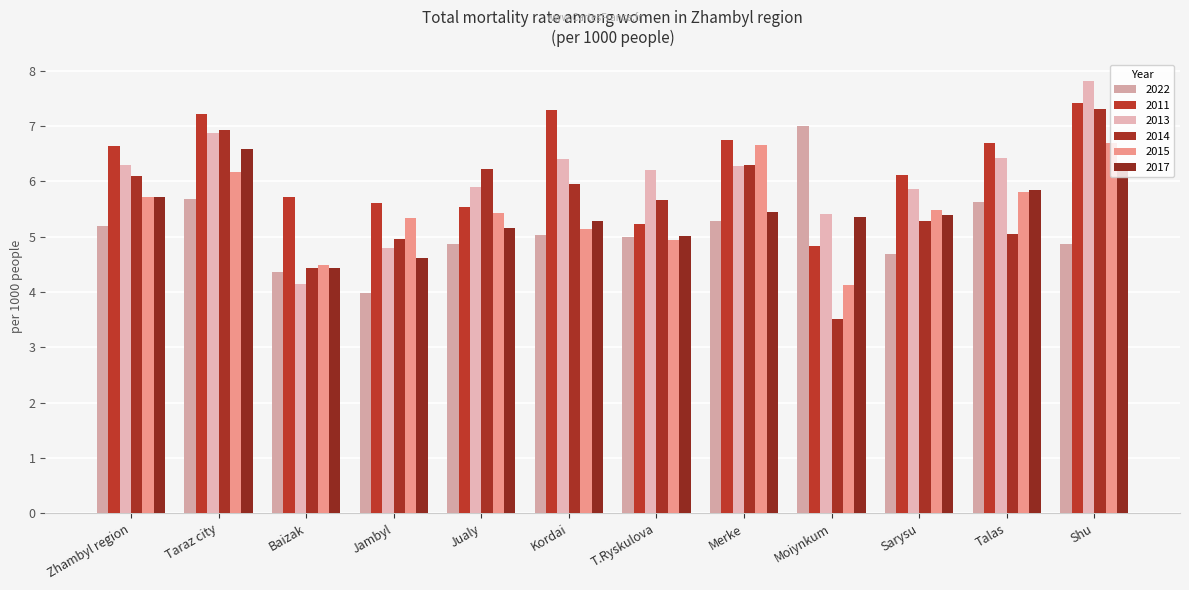

What is the sum of all 2017 values?

65.1